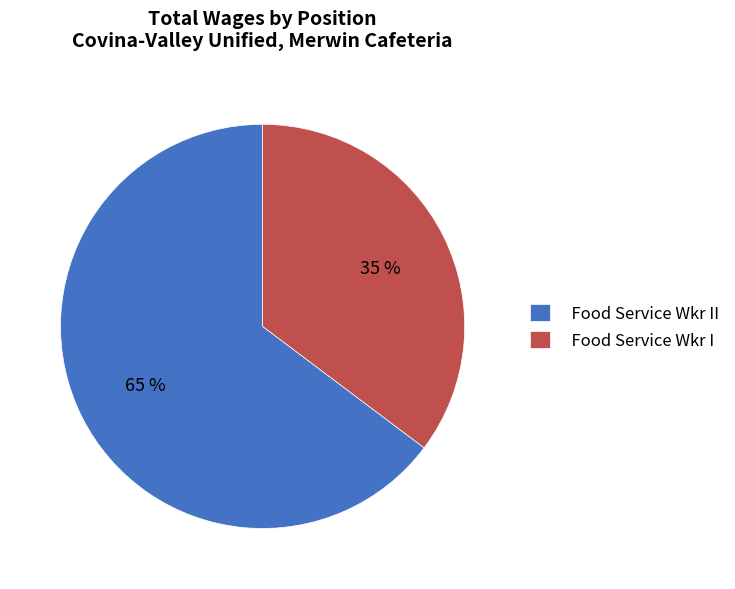

Combined, do Food Service Wkr I and Food Service Wkr II account for over 50%?

Yes